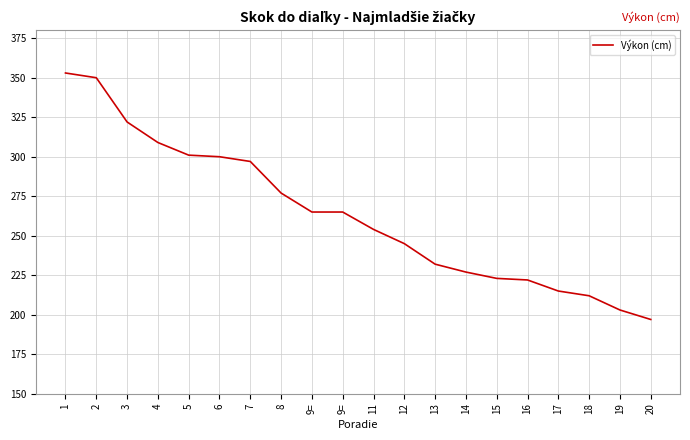

Approximately how many times larger is the value at 17 compared to 20?

1.1